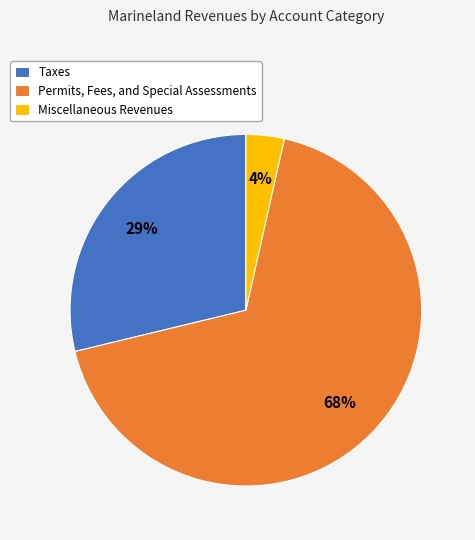

Is it true that Permits, Fees, and Special Assessments is 68% of the pie?

True